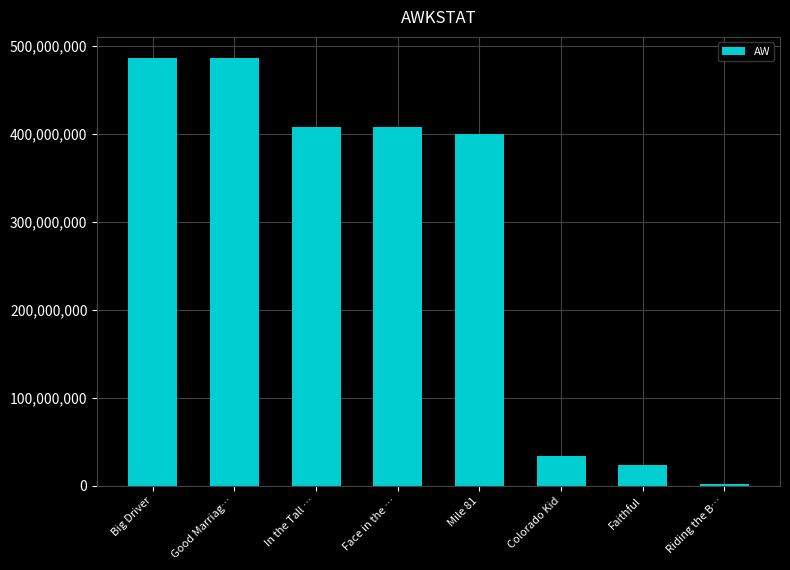

The chart shows a value of 164569038 at Face in the …. True or false?

False